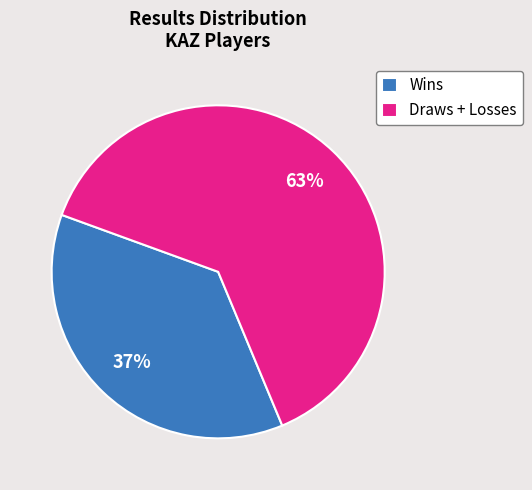

How many segments does this pie chart have?

2